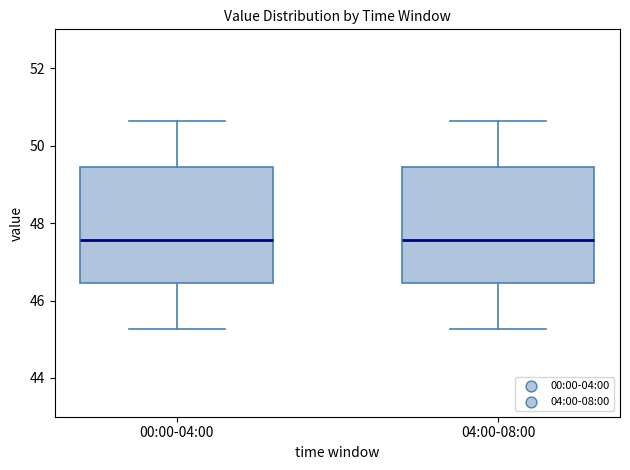

Where is the lower edge of the box for 04:00-08:00 on the y-axis? The values are not printed on the chart, so give them approximately, as read against the axis.

46.4